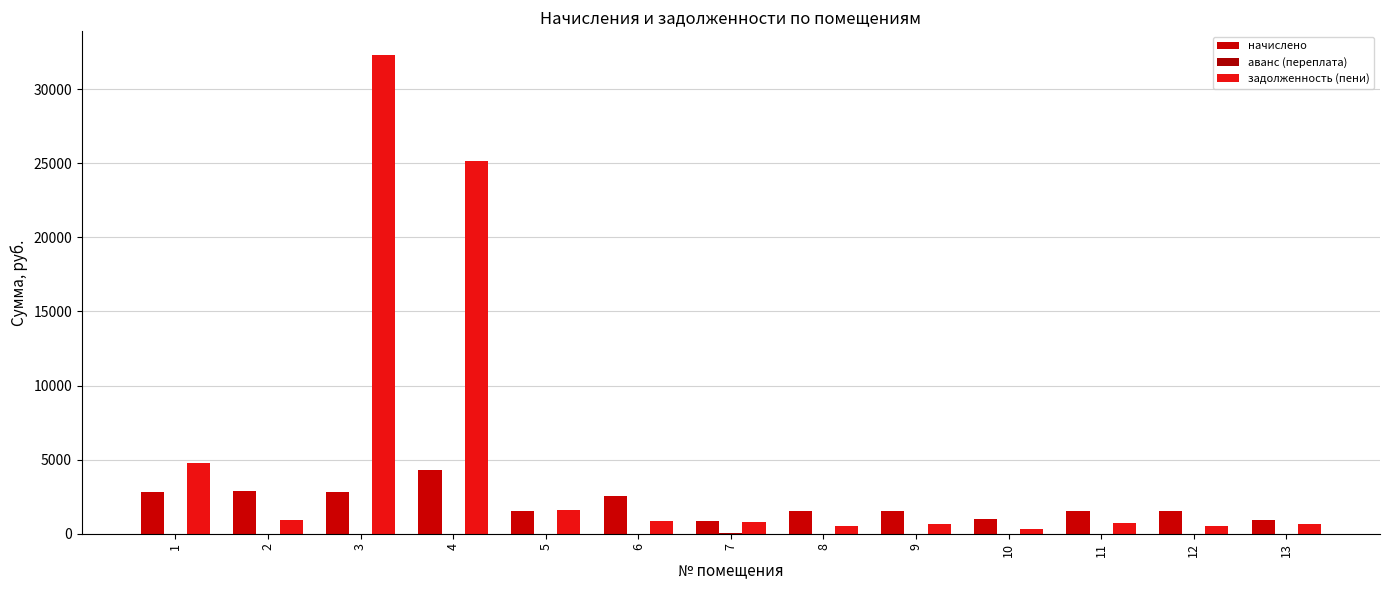

Is the value of начислено at 8 greater than the value of аванс (переплата) at 8?

Yes